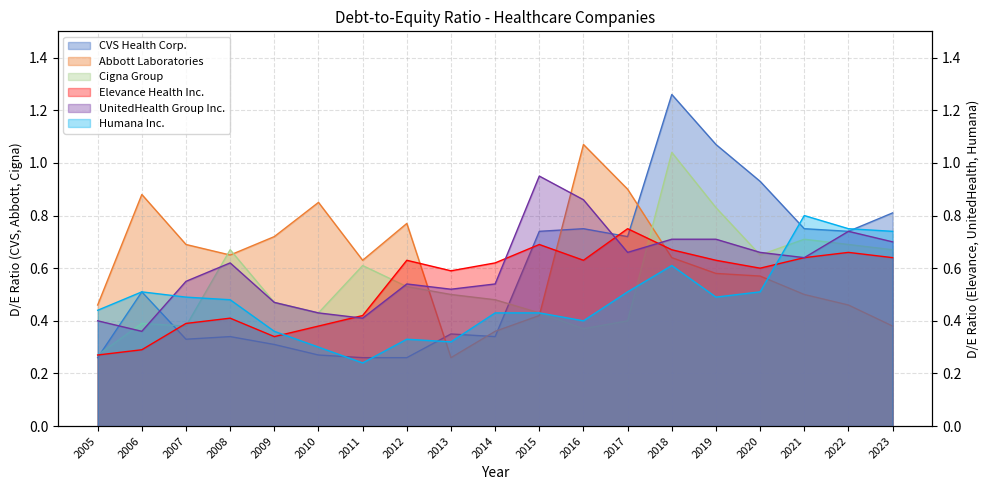

What is the maximum value shown in the chart?

1.3